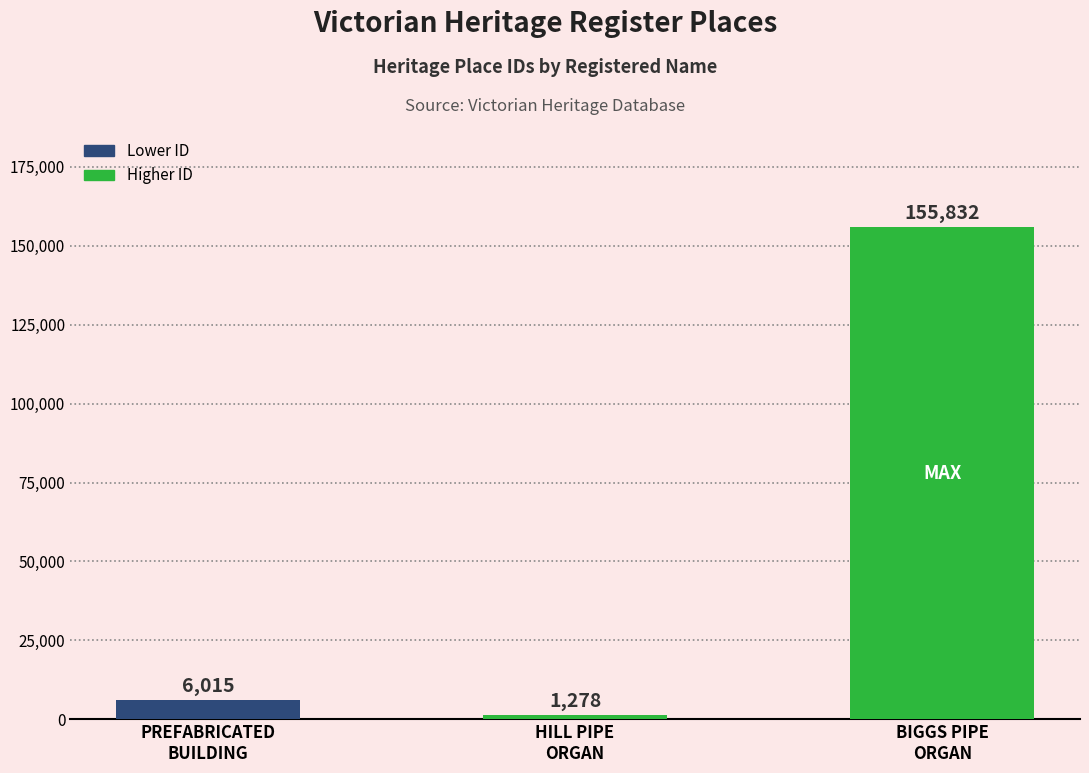

Where is the data nearest to the value 78555?

PREFABRICATED
BUILDING